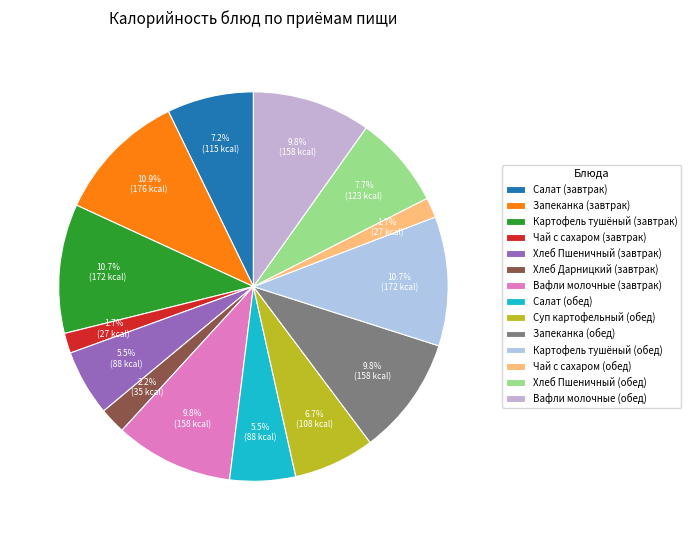

Does Суп картофельный (обед) account for over 50% of the chart?

No